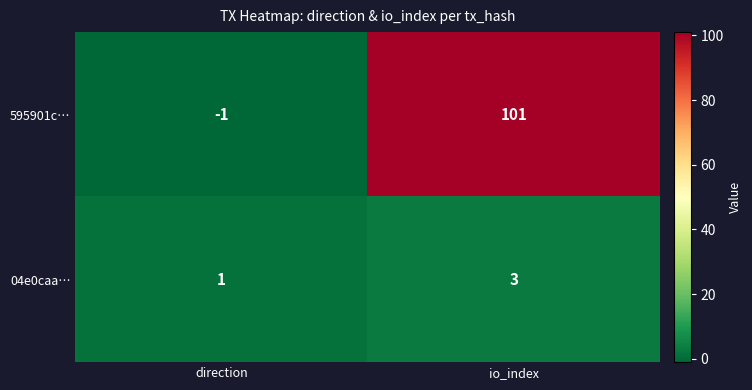

Reading left to right, extract all data points from this chart.

595901c…: direction=-1	io_index=101
04e0caa…: direction=1	io_index=3